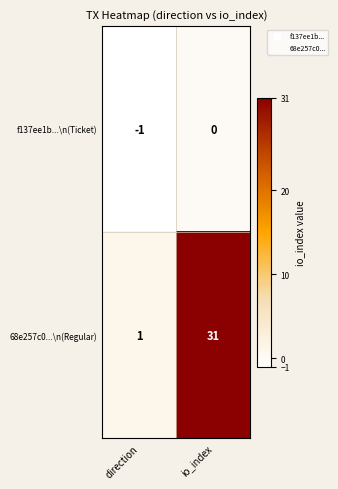

What is the sum of the 68e257c0...\n(Regular) values at io_index and direction?

32